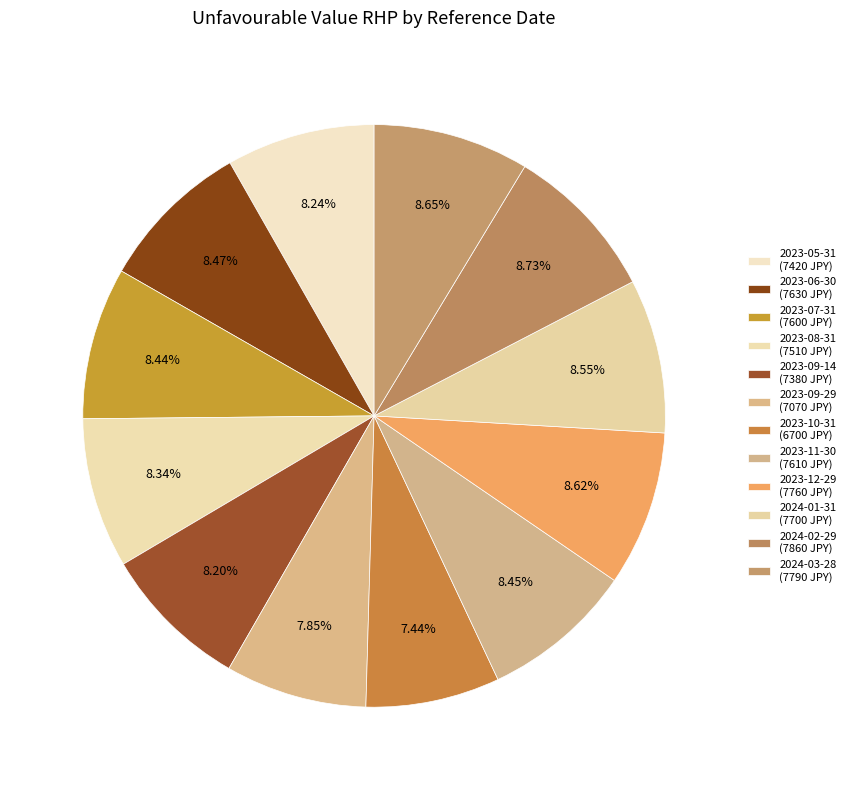

True or false: 2023-07-31 accounts for 8% of the total.

True